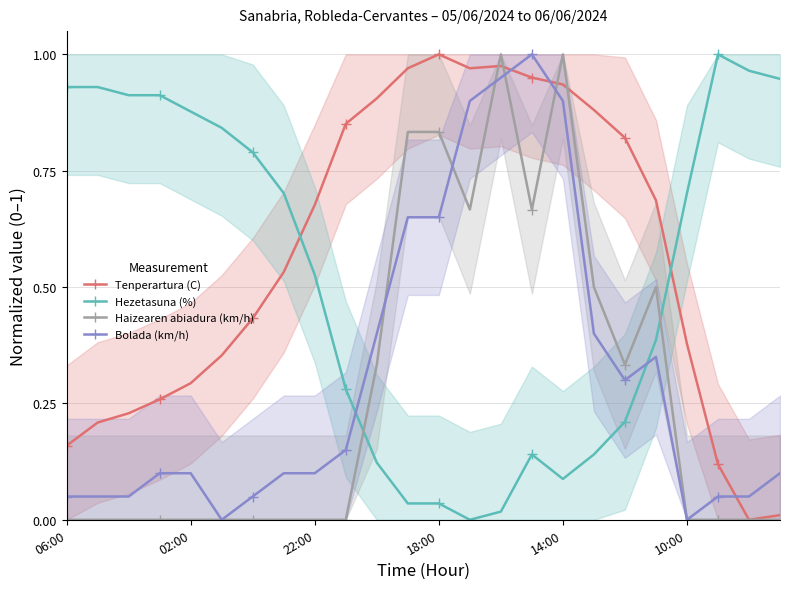

Is it true that Bolada (km/h) equals 0.0 at 10:00?

True